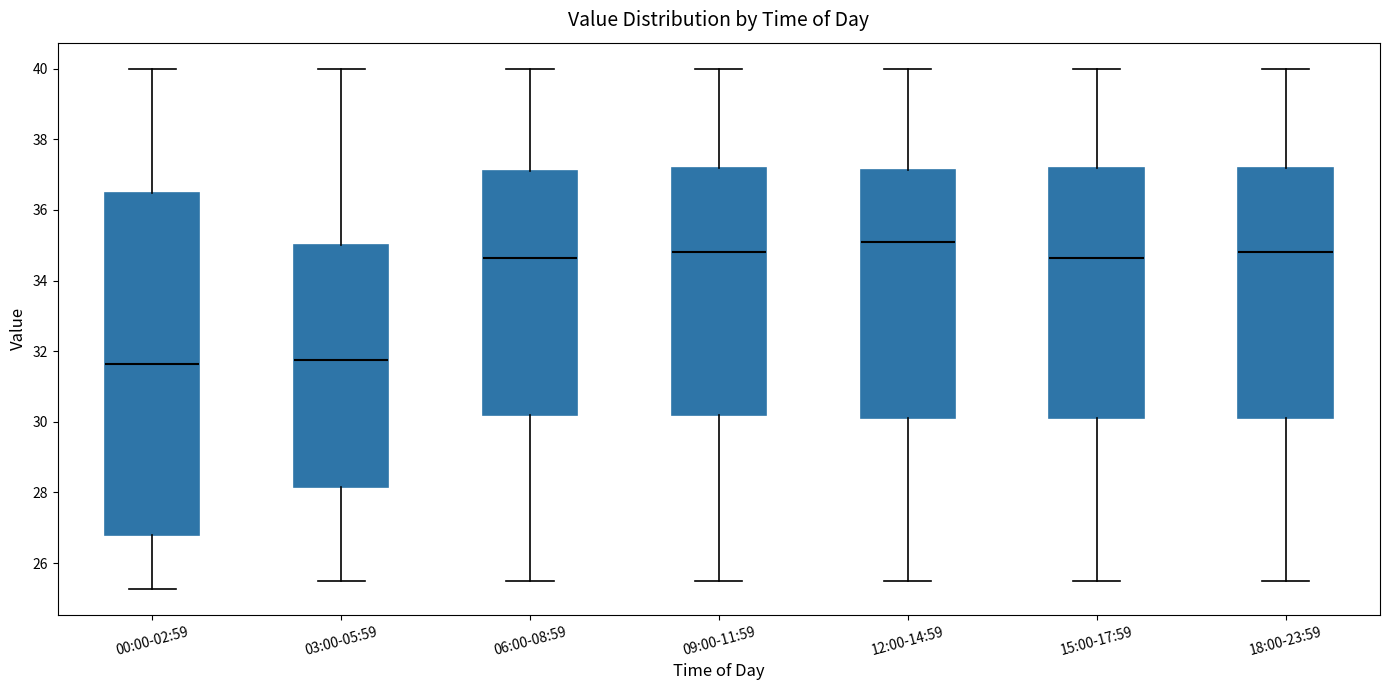

Reading left to right, read every box against the y-axis: the position of its median line, the range the box covers, and the ends of its whiskers. The values are not printed on the chart, so give them approximately, as read against the axis.

00:00-02:59: median 31.6, box 26.8 to 36.4, whiskers 25.2 to 40.0
03:00-05:59: median 31.8, box 28.2 to 35.0, whiskers 25.6 to 40.0
06:00-08:59: median 34.6, box 30.2 to 37.2, whiskers 25.6 to 40.0
09:00-11:59: median 34.8, box 30.2 to 37.2, whiskers 25.6 to 40.0
12:00-14:59: median 35.2, box 30.2 to 37.2, whiskers 25.6 to 40.0
15:00-17:59: median 34.6, box 30.2 to 37.2, whiskers 25.6 to 40.0
18:00-23:59: median 34.8, box 30.2 to 37.2, whiskers 25.6 to 40.0